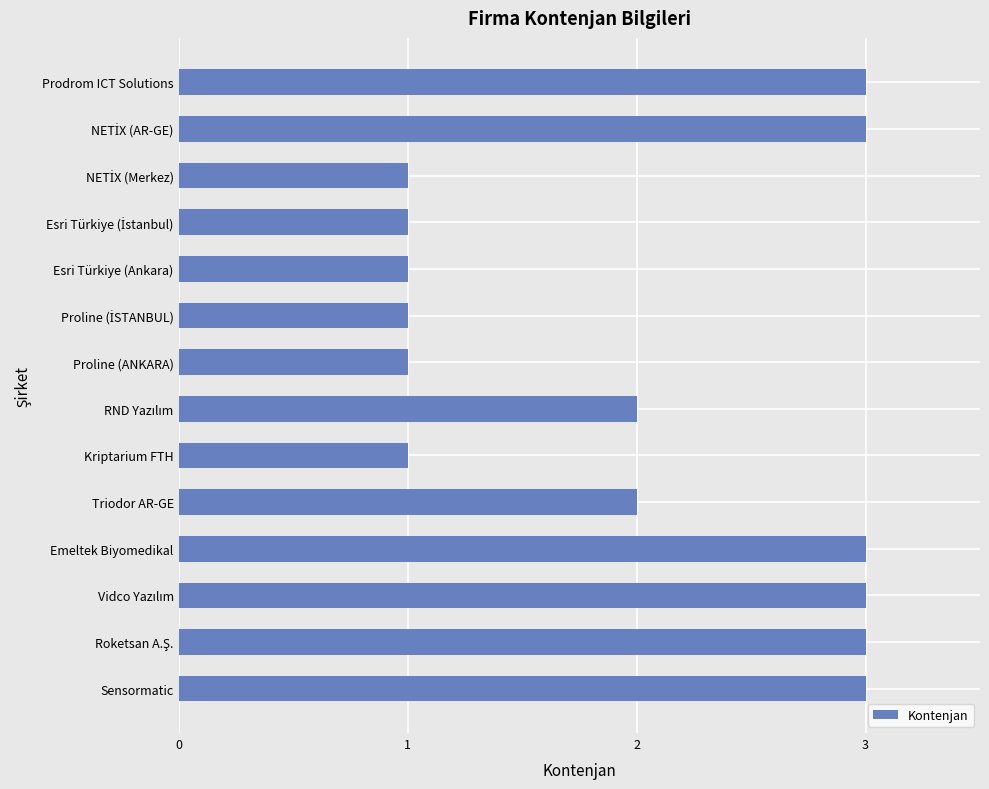

How many bars are there in total?

14